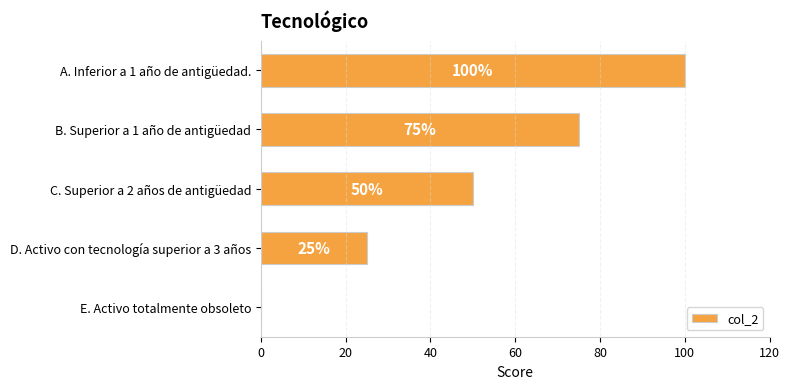

Are the bars horizontal?

Yes